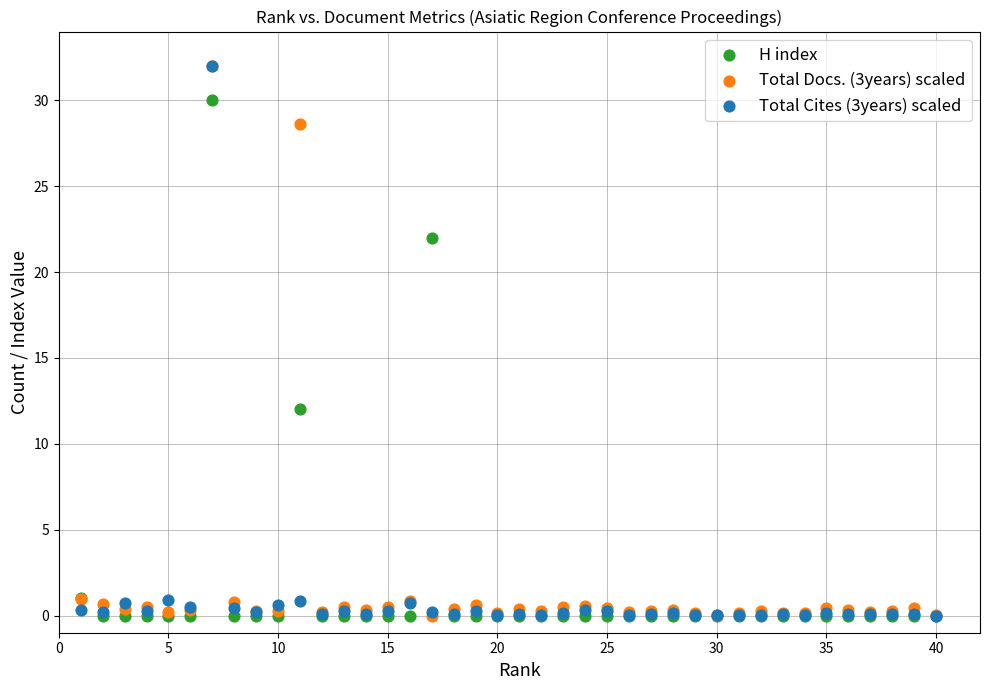

In the H index series, what Y value is closest to 15?

12.0